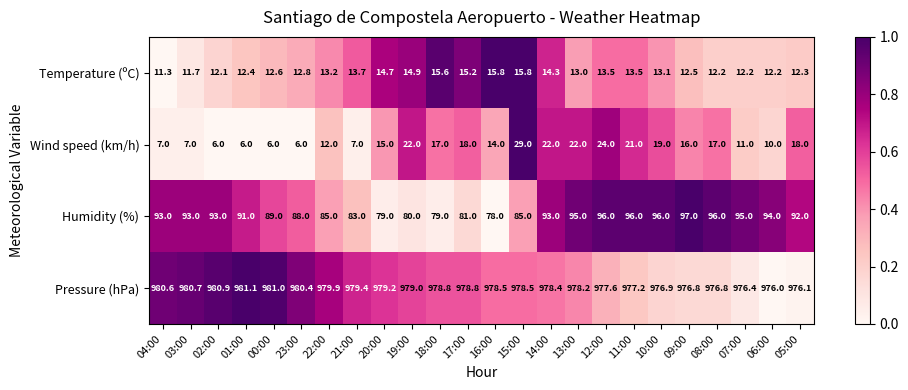

What is the difference between the Humidity (%) values at 18:00 and 01:00?

12.0